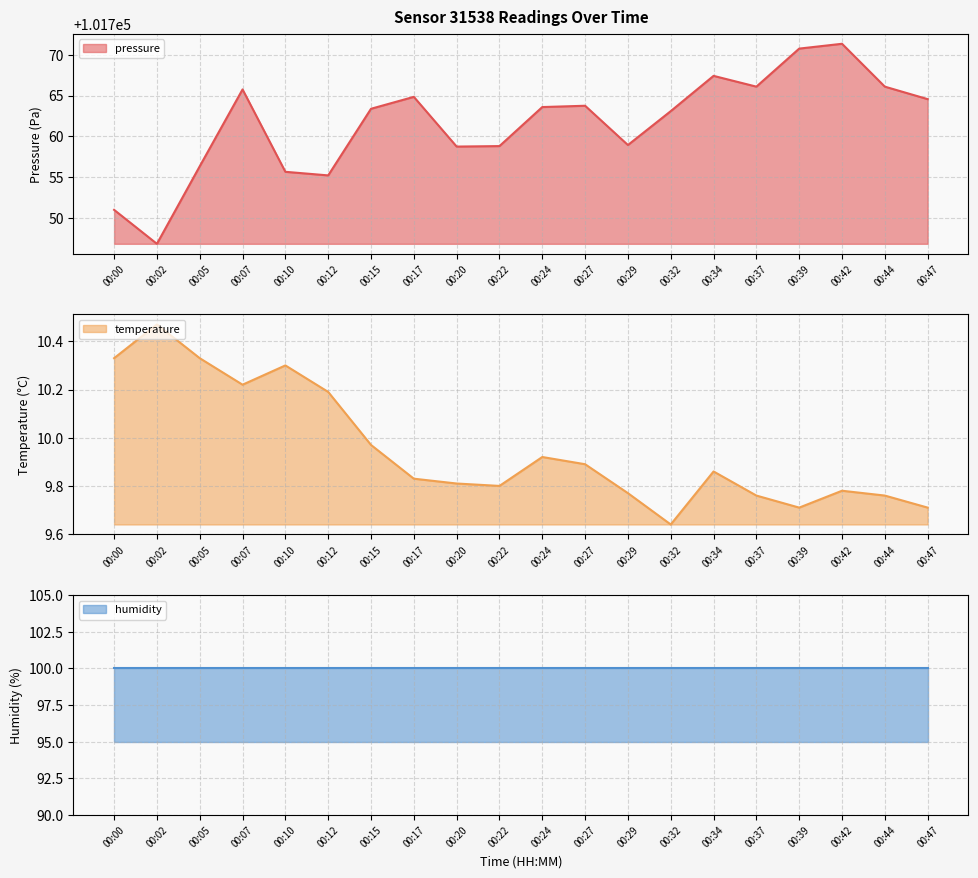

Where is temperature nearest to the value 10?

00:15